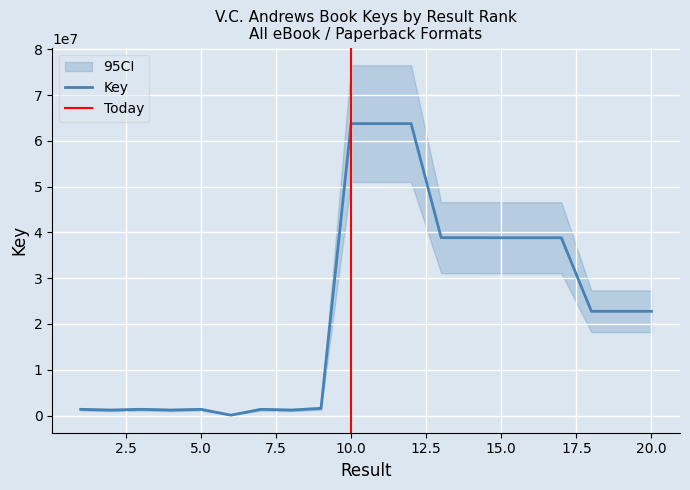

List the labels in order of value, largest first.

10, 11, 12, 13, 14, 15, 16, 17, 18, 19, 20, 9, 7, 1, 3, 5, 4, 2, 8, 6